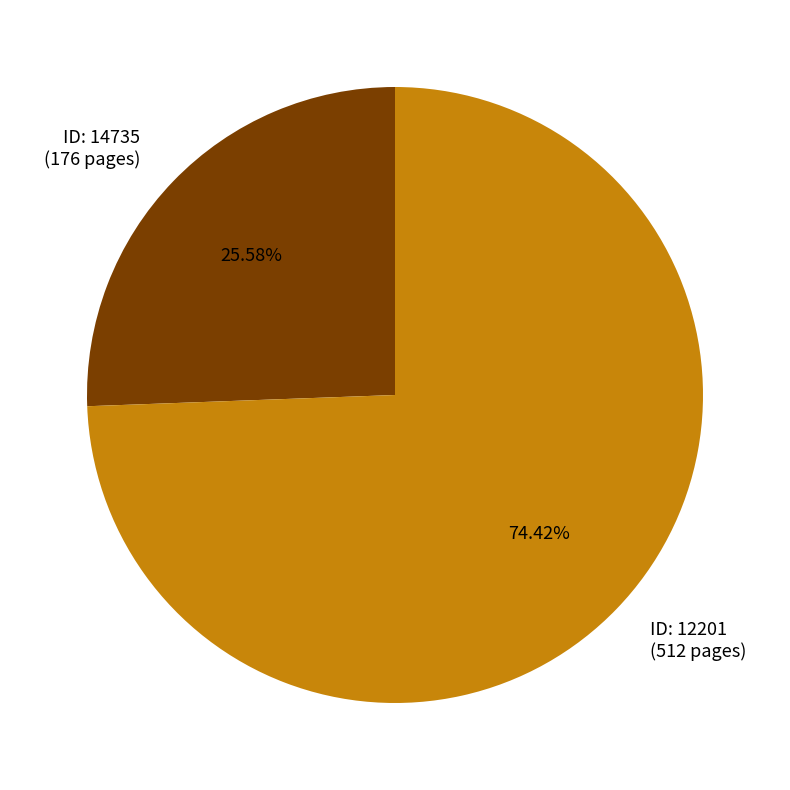

Is there any slice that represents more than half of the pie?

Yes